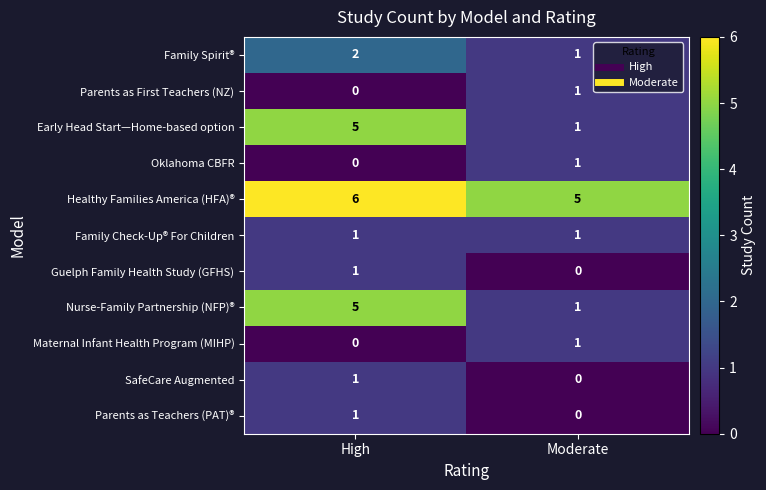

Is it true that Family Check-Up® For Children equals 2 at Moderate?

False